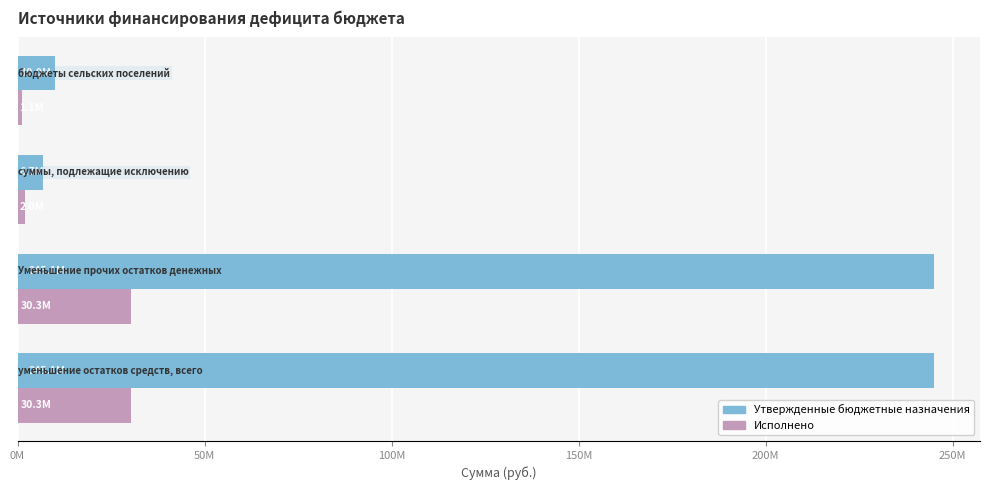

Which series has the largest range (max minus min)?

Утвержденные бюджетные назначения